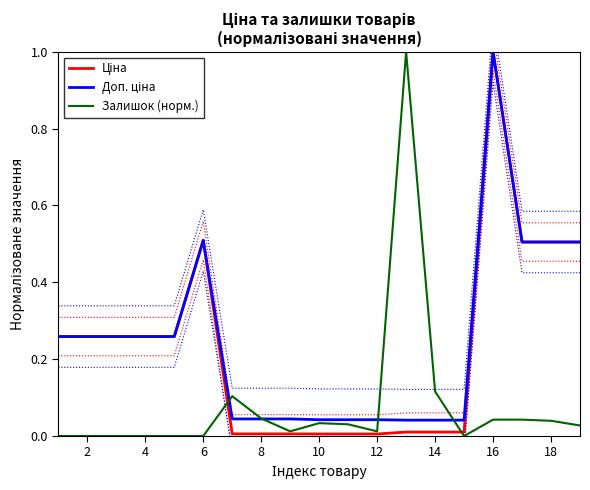

What is the highest value of the Ціна series?

1.0